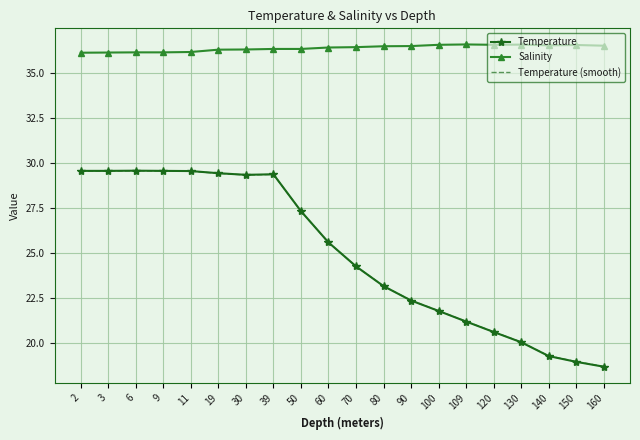

What is the difference between the highest and lowest values at 60?

10.8